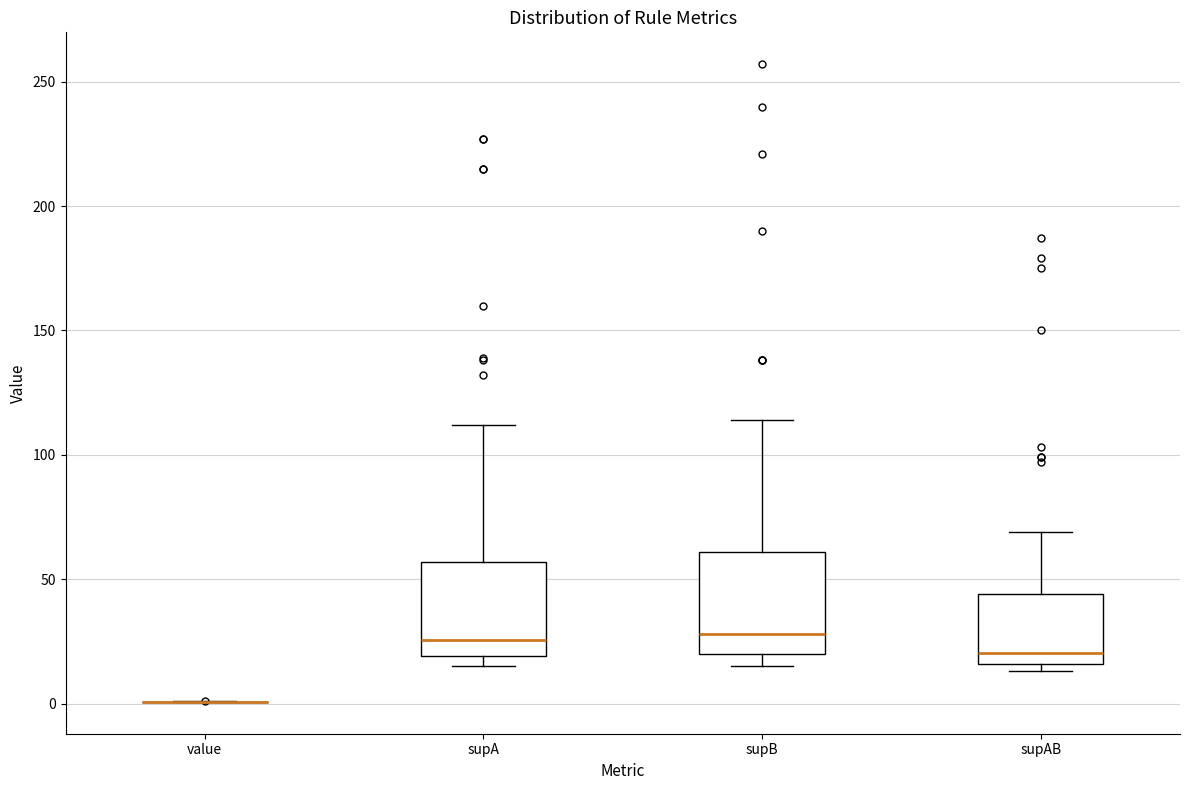

Reading left to right, transcribe this box plot: for each box, give where its median line is, the range the box spans, and where its two whiskers end, as read against the y-axis. The values are not printed on the chart, so give them approximately, as read against the axis.

value: box collapsed to a line at 0, whiskers 0 to 0
supA: median 25, box 20 to 55, whiskers 15 to 110
supB: median 30, box 20 to 60, whiskers 15 to 115
supAB: median 20, box 15 to 45, whiskers 15 (just below the box's lower edge) to 70